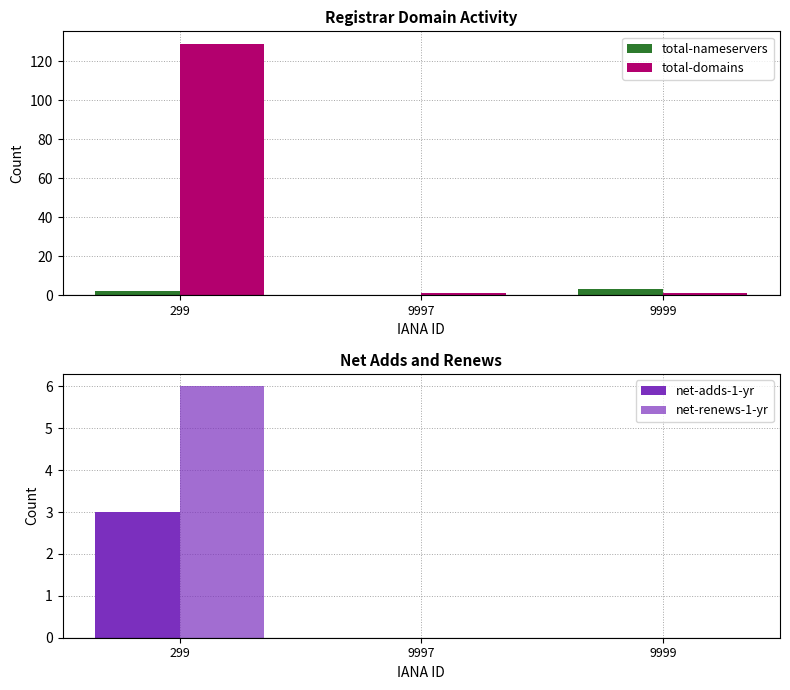

Reading right to left, what are all the values shown in this chart?

total-nameservers: 3	0	2
total-domains: 1	1	129
net-adds-1-yr: 0	0	3
net-renews-1-yr: 0	0	6